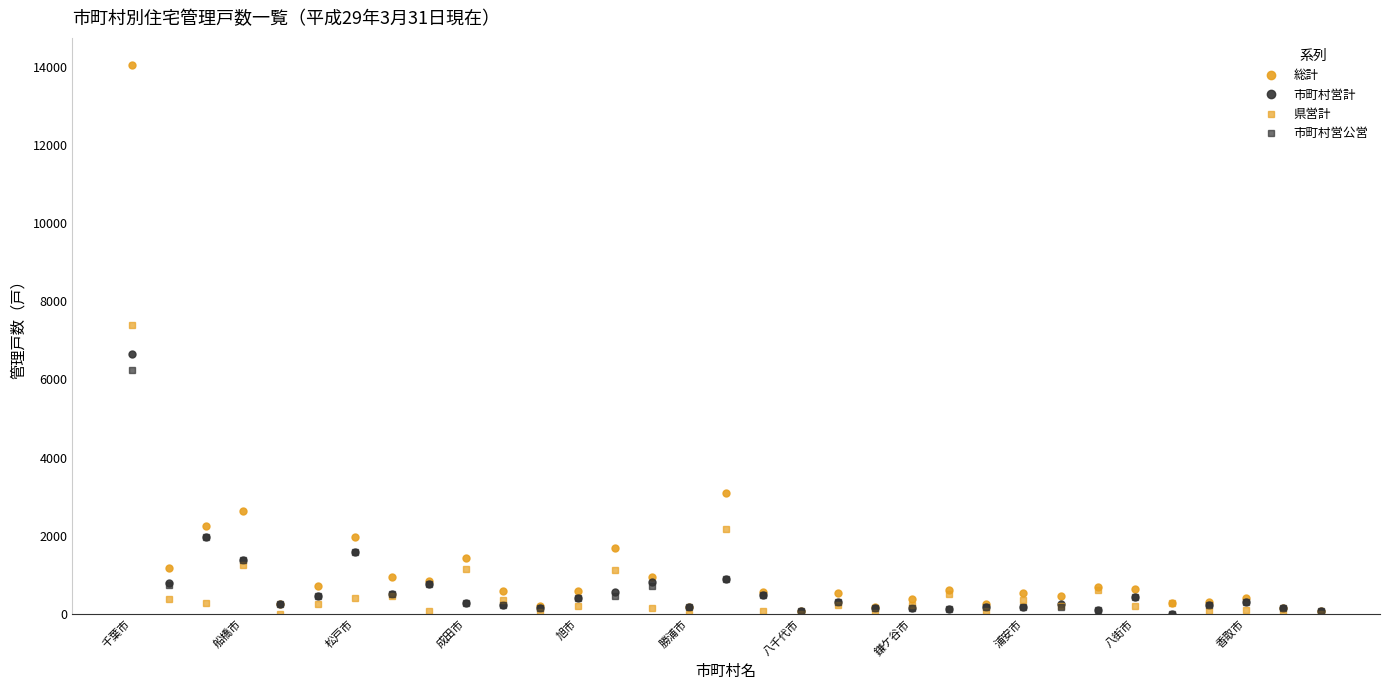

What is the highest value of the 総計 series?

14041